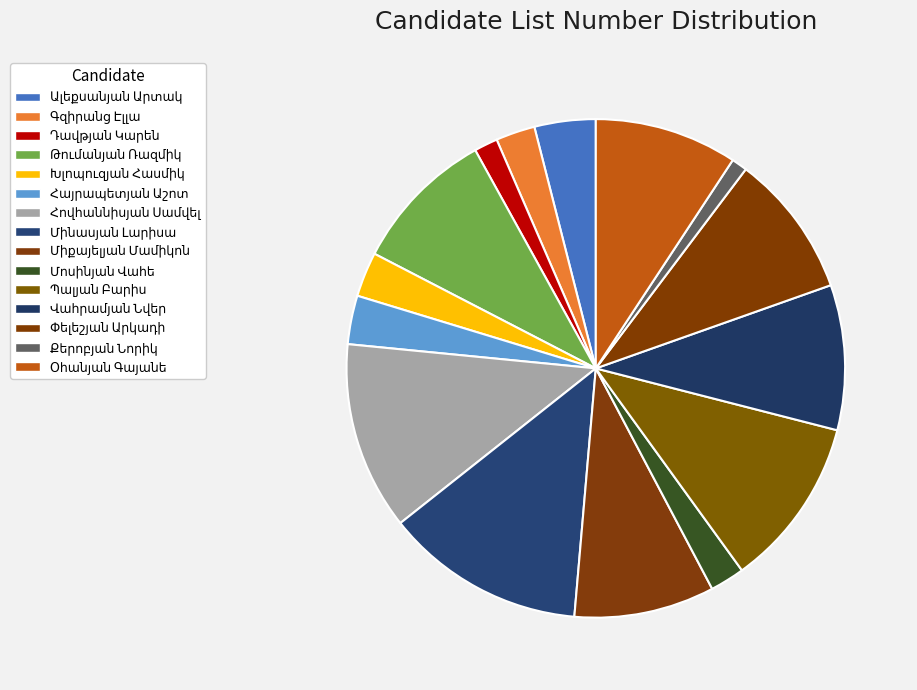

Count the number of slices in the pie.

15